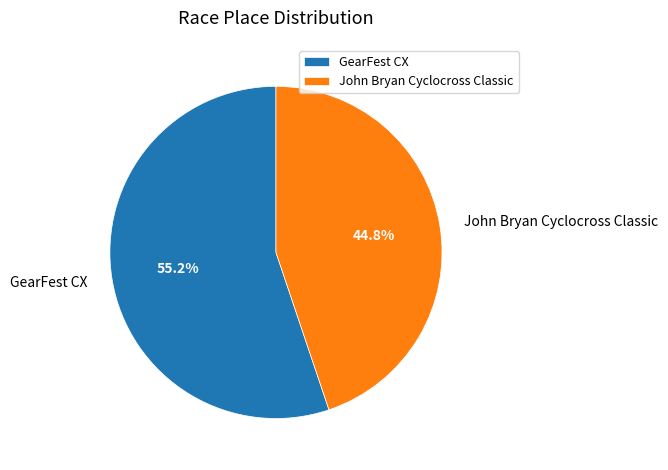

What percentage is the GearFest CX slice, to the nearest percent?

55%